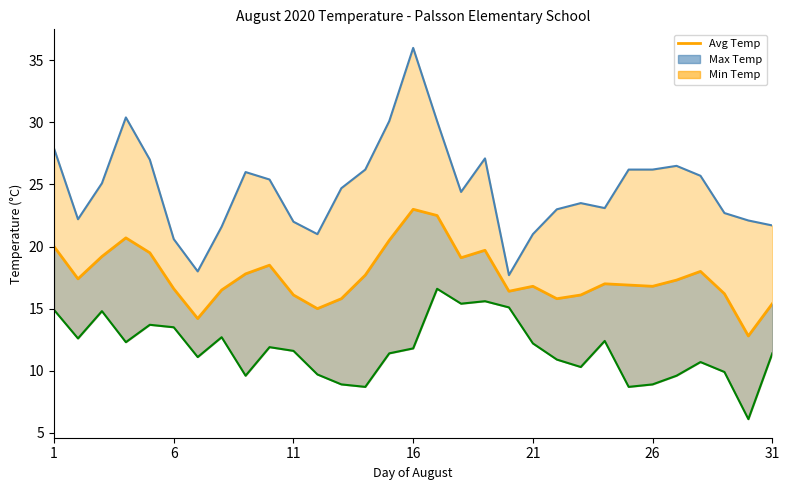

What is the difference between the maximum and second lowest values?

8.8